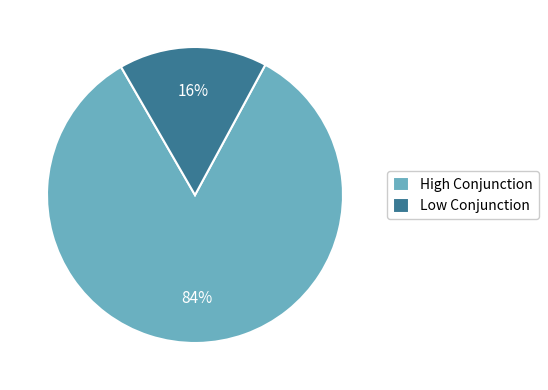

Combined, do High Conjunction and Low Conjunction account for over 50%?

Yes